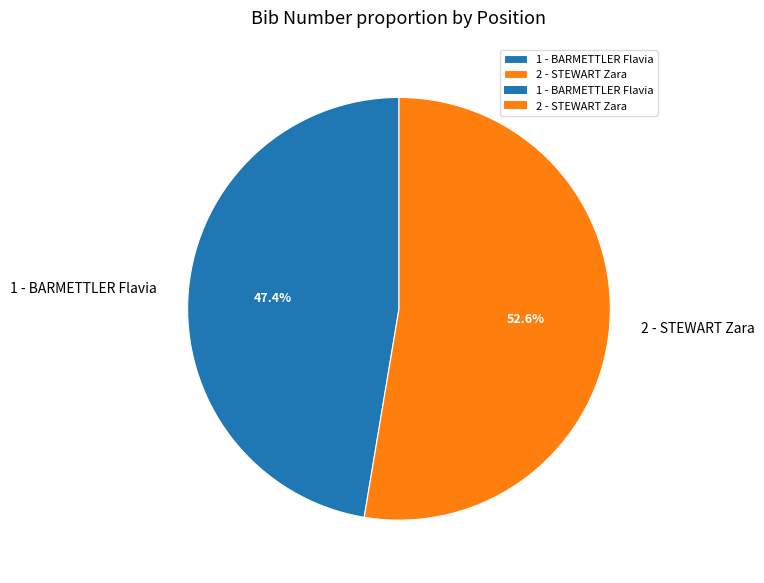

Does any single category account for the majority?

Yes